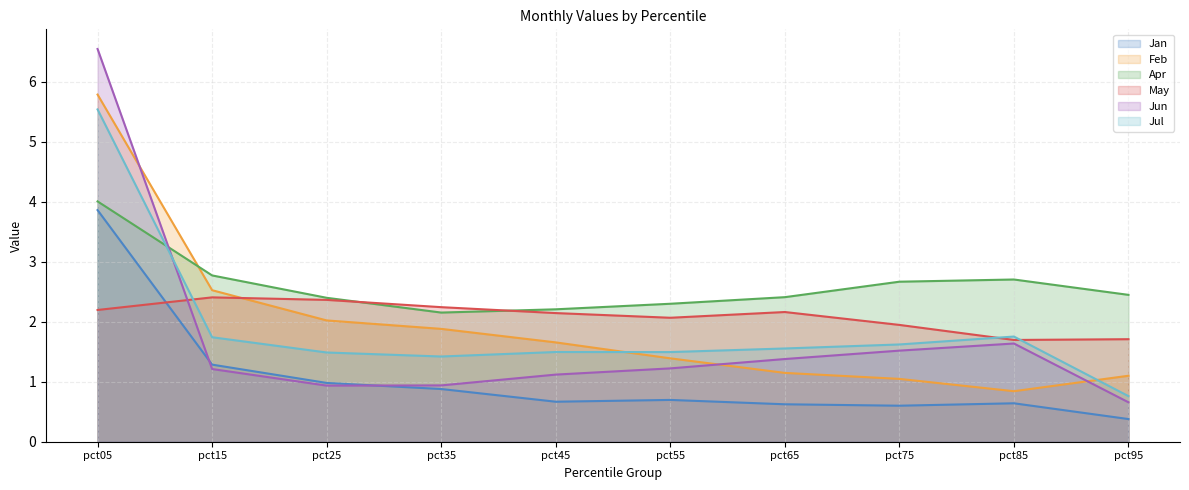

Reading right to left, extract all data points from this chart.

Jan: 0.4	0.6	0.6	0.6	0.7	0.7	0.9	1.0	1.3	3.9
Feb: 1.1	0.8	1.0	1.1	1.4	1.7	1.9	2.0	2.5	5.8
Apr: 2.4	2.7	2.7	2.4	2.3	2.2	2.2	2.4	2.8	4.0
May: 1.7	1.7	1.9	2.2	2.1	2.1	2.2	2.4	2.4	2.2
Jun: 0.7	1.6	1.5	1.4	1.2	1.1	0.9	0.9	1.2	6.5
Jul: 0.8	1.8	1.6	1.6	1.5	1.5	1.4	1.5	1.7	5.5